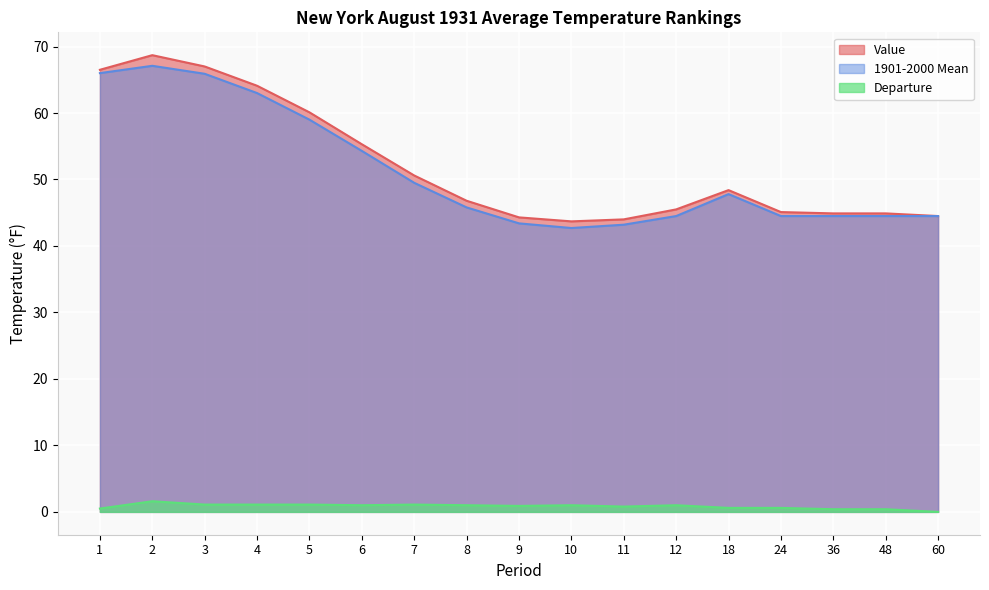

Is the value of Value at 1 greater than the value of 1901-2000 Mean at 10?

Yes